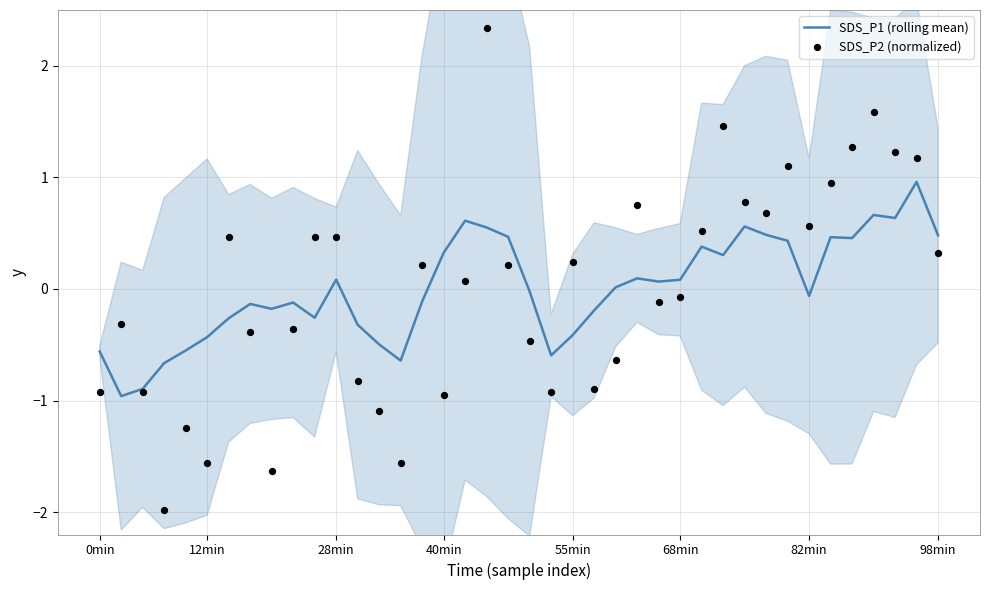

What are all the series names shown in the legend?

SDS_P1 (rolling mean), SDS_P2 (normalized)